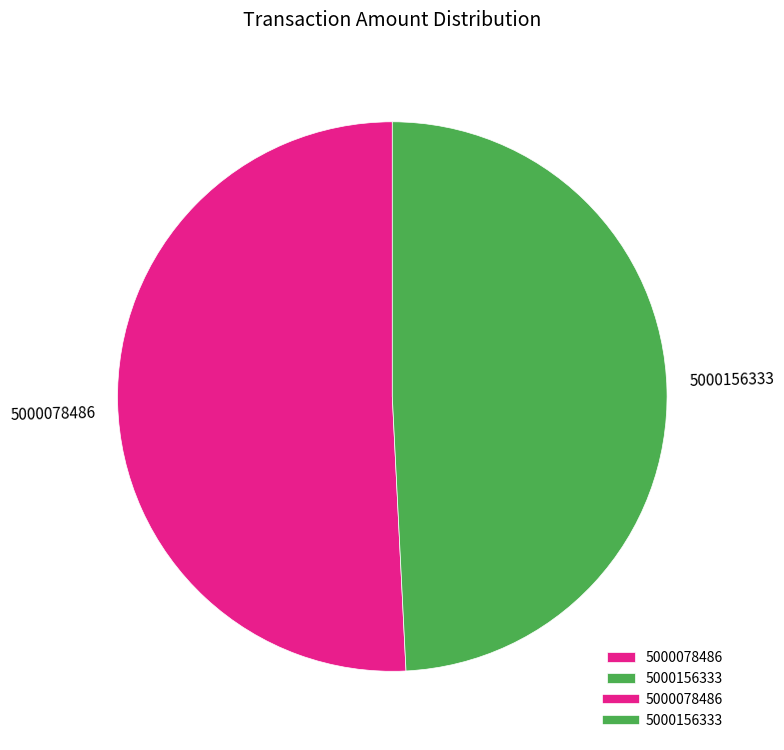

What is the smallest slice in the pie chart?

5000156333